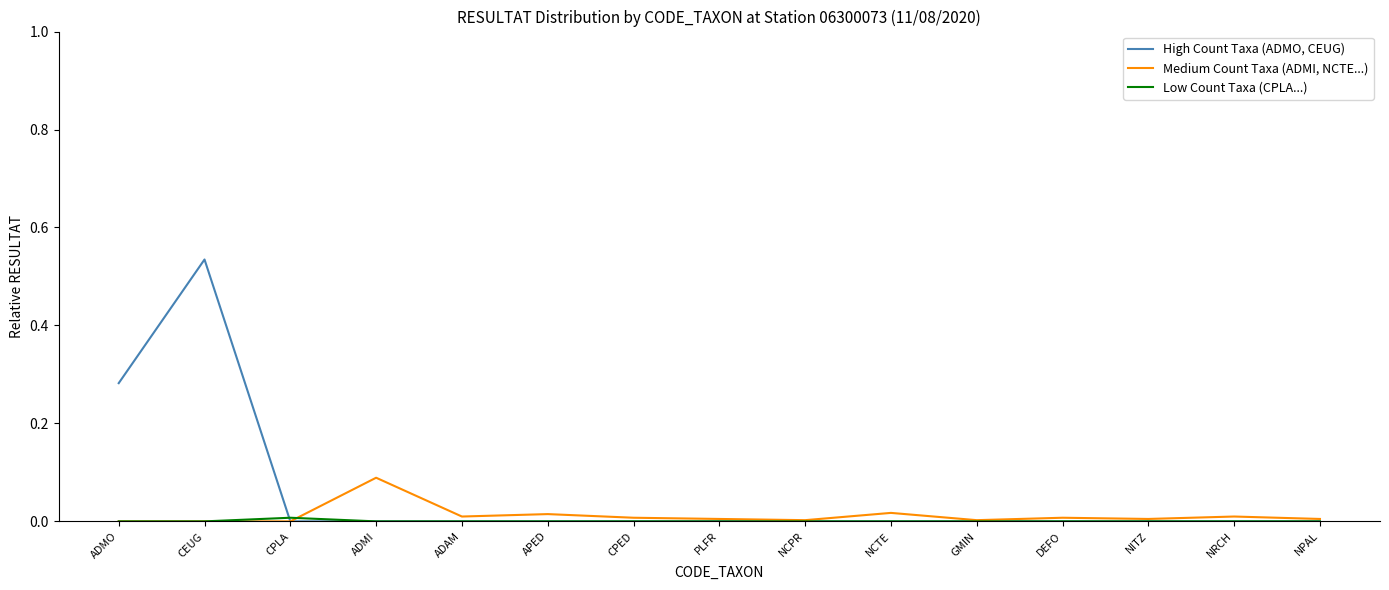

At which category does the chart reach its peak across all series?

CEUG